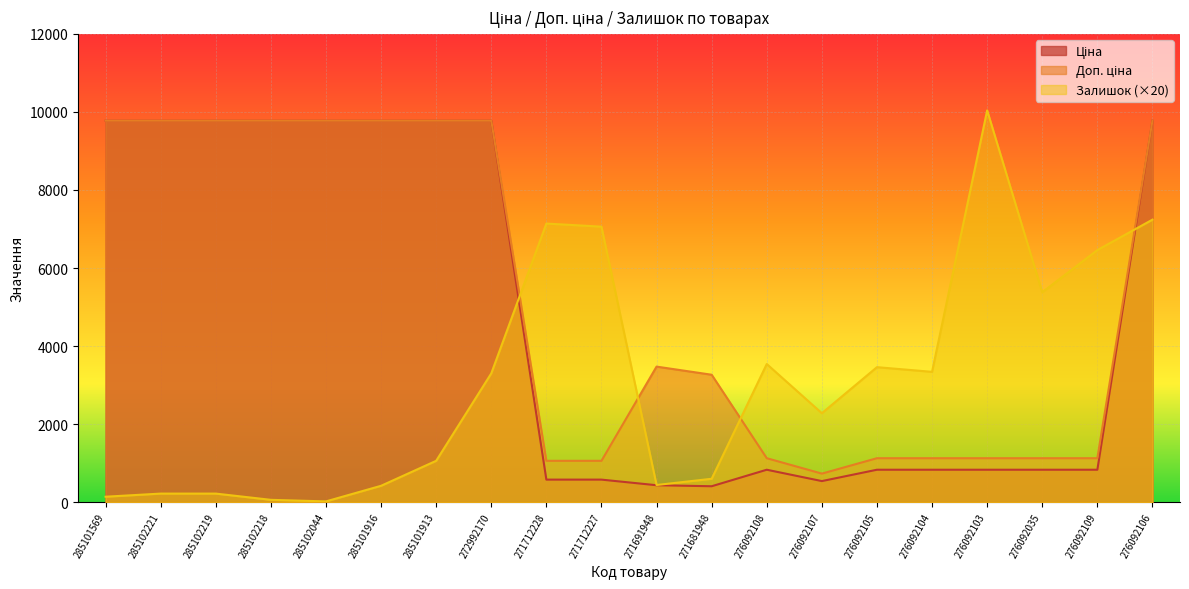

Between 271712228 and 285102221, which is larger?

285102221